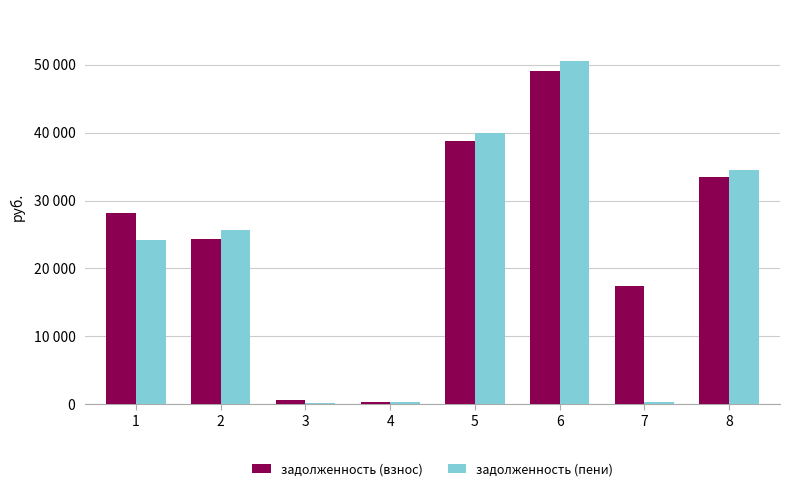

What is the difference between the задолженность (взнос) values at 5 and 1?

10604.0